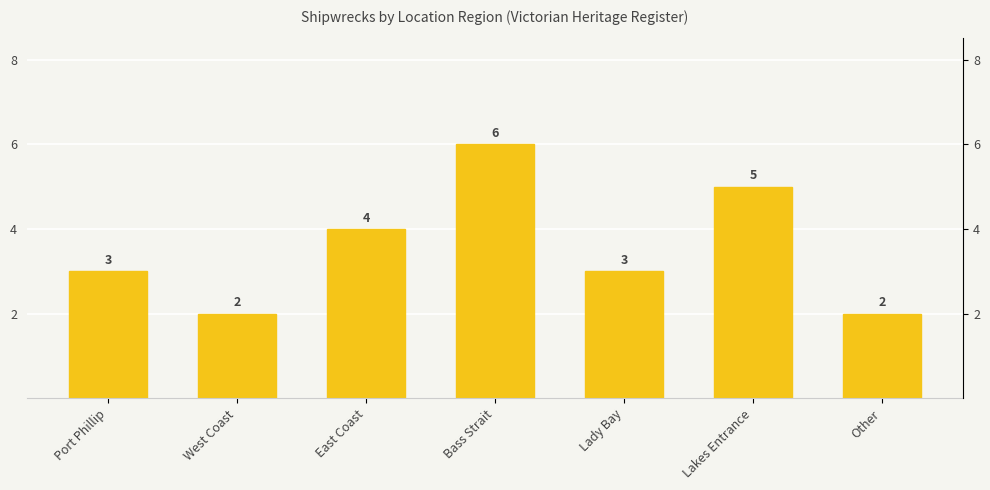

The chart shows a value of 6 at East Coast. True or false?

False